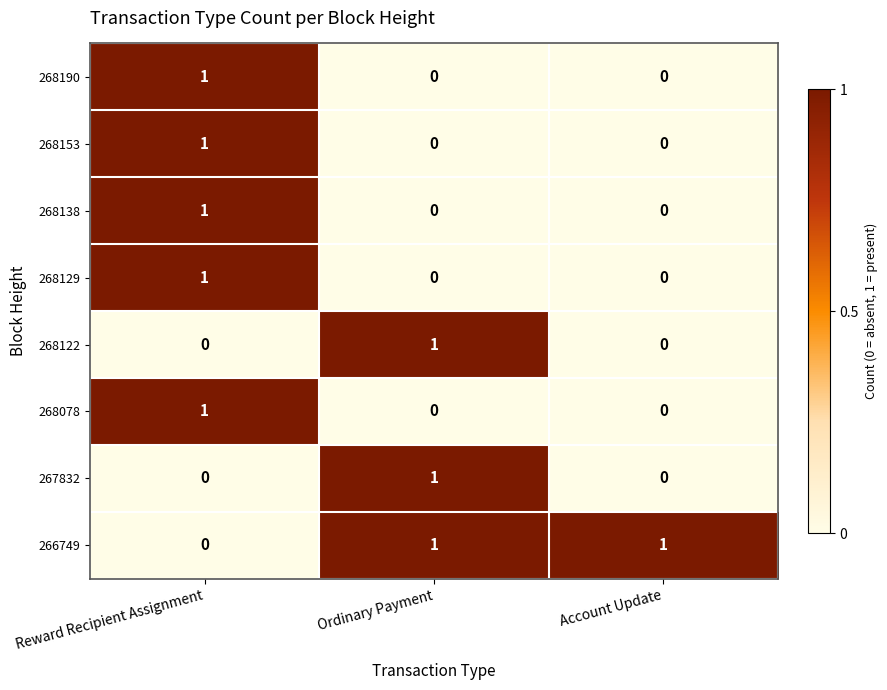

At how many categories does at least one series exceed 0?

3